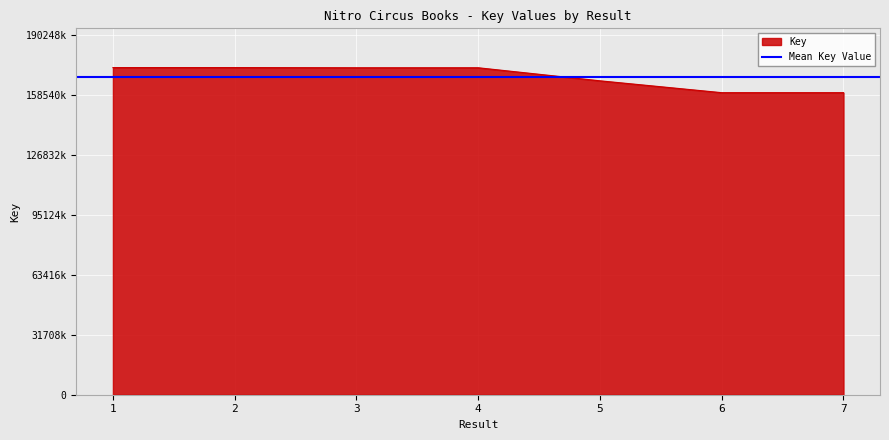

What is the value of the 6th point from the left?

159688723